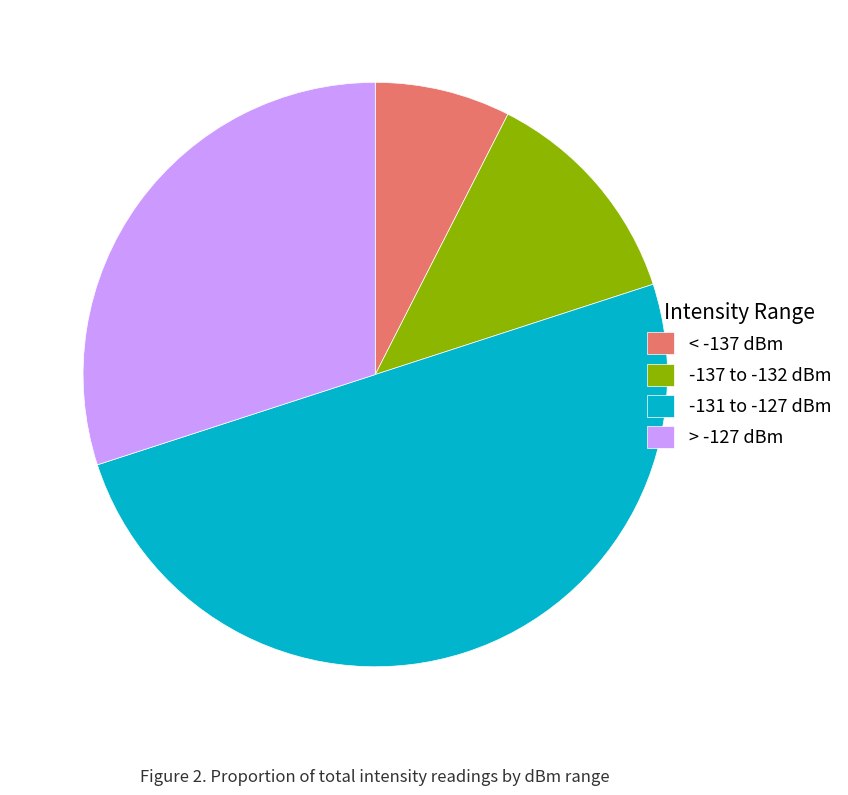

Rank the categories by value from highest to lowest.

-131 to -127 dBm, > -127 dBm, -137 to -132 dBm, < -137 dBm